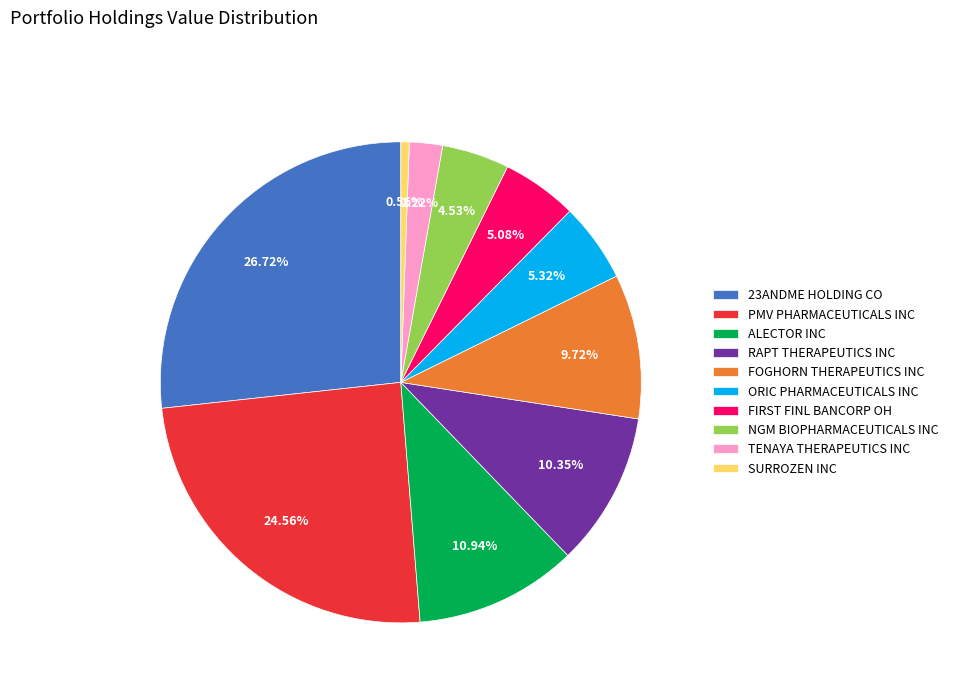

Count the number of slices in the pie.

10